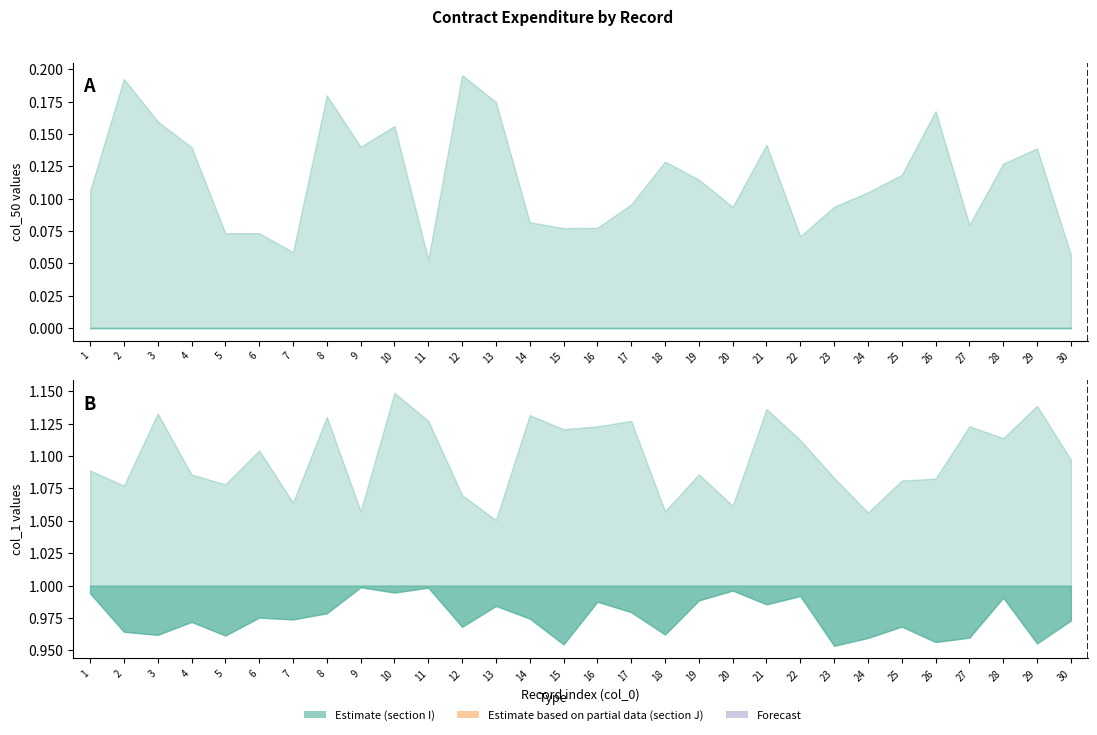

Rank the series by their average value, from lowest to highest.

col_50, col_1